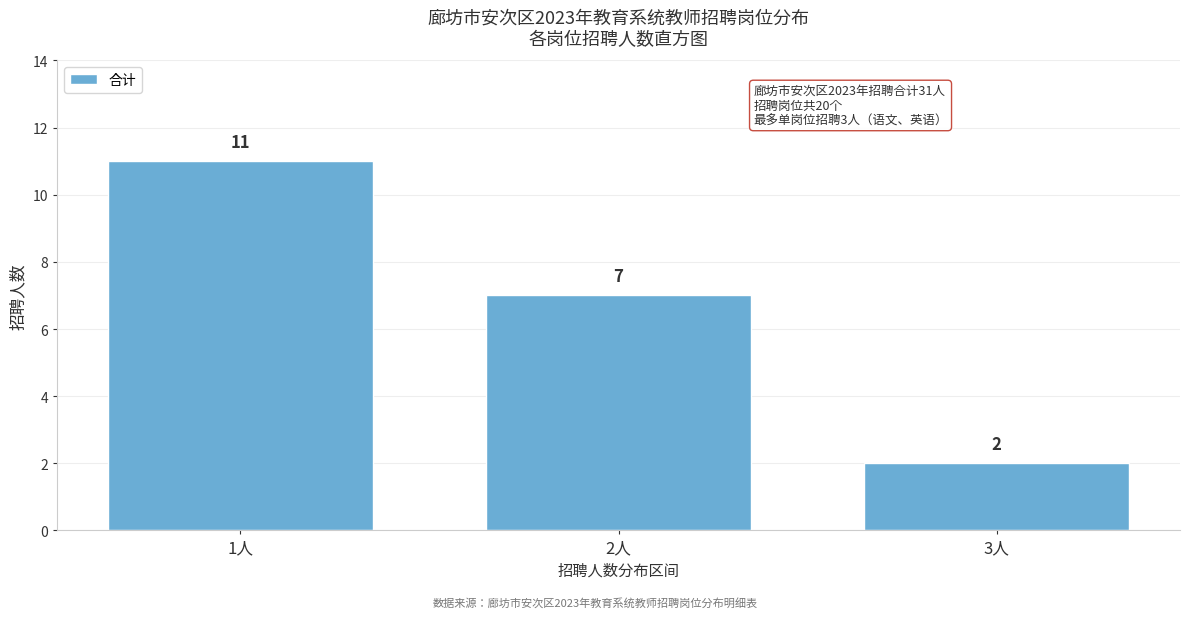

Reading left to right, extract all data points from this chart.

1人=11	2人=7	3人=2